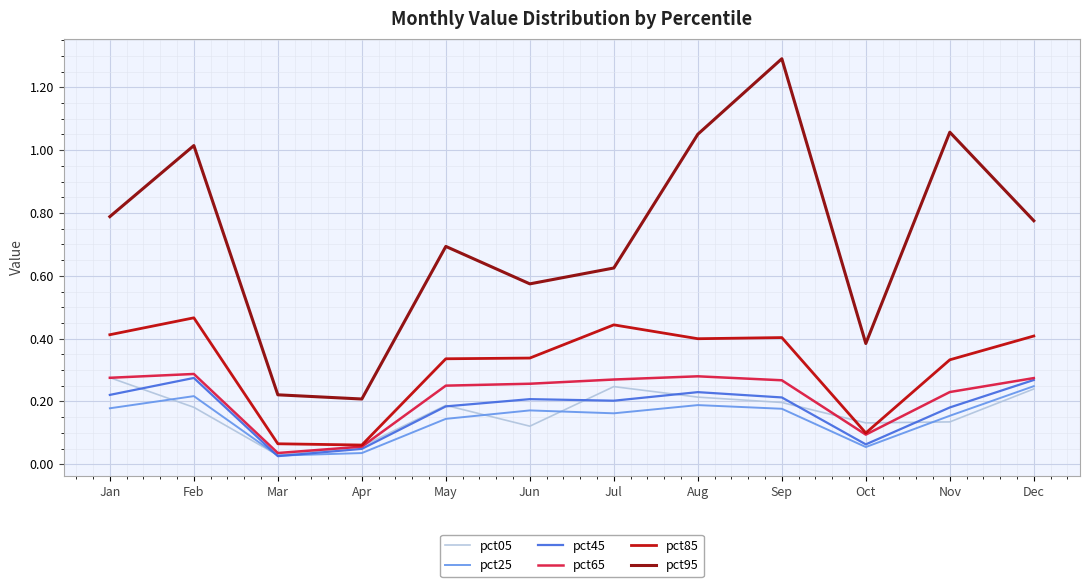

What is the spread (max minus min) of values at Aug?

0.9